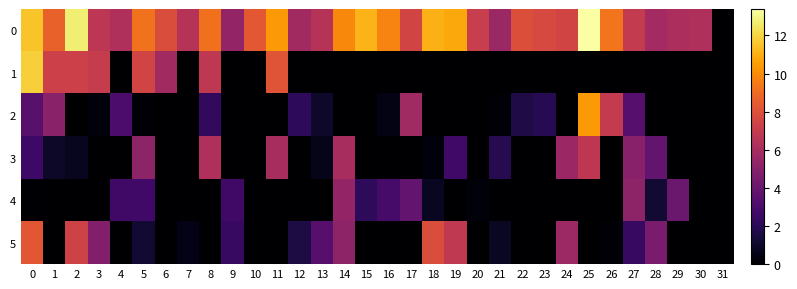

Which has a higher value, 30 or 19?

19